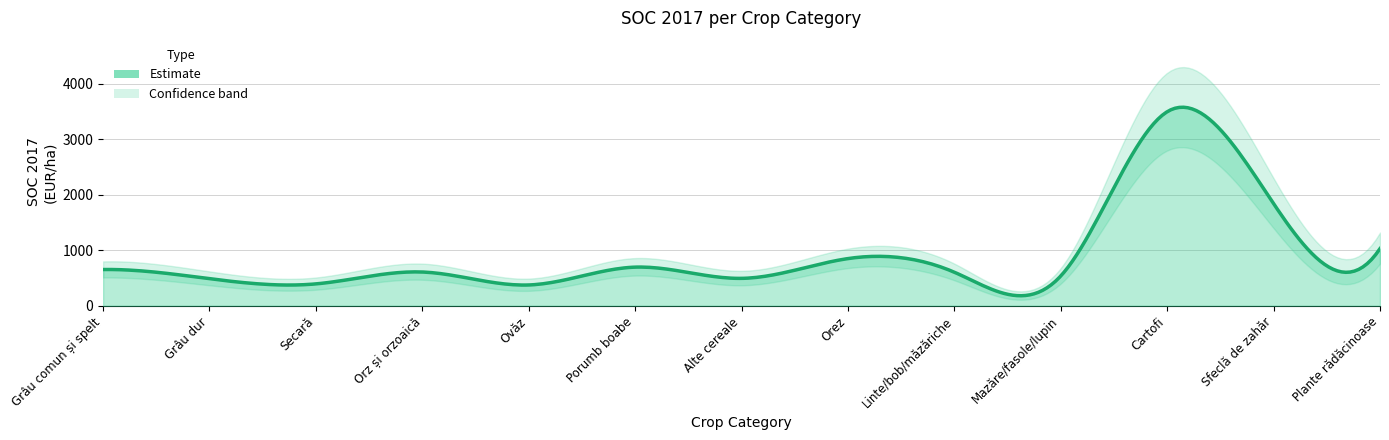

Count the number of categories in the chart.

13